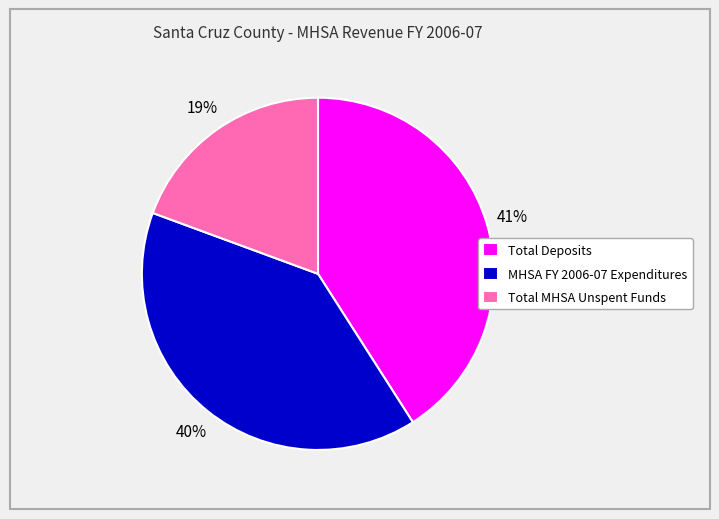

How many segments does this pie chart have?

3